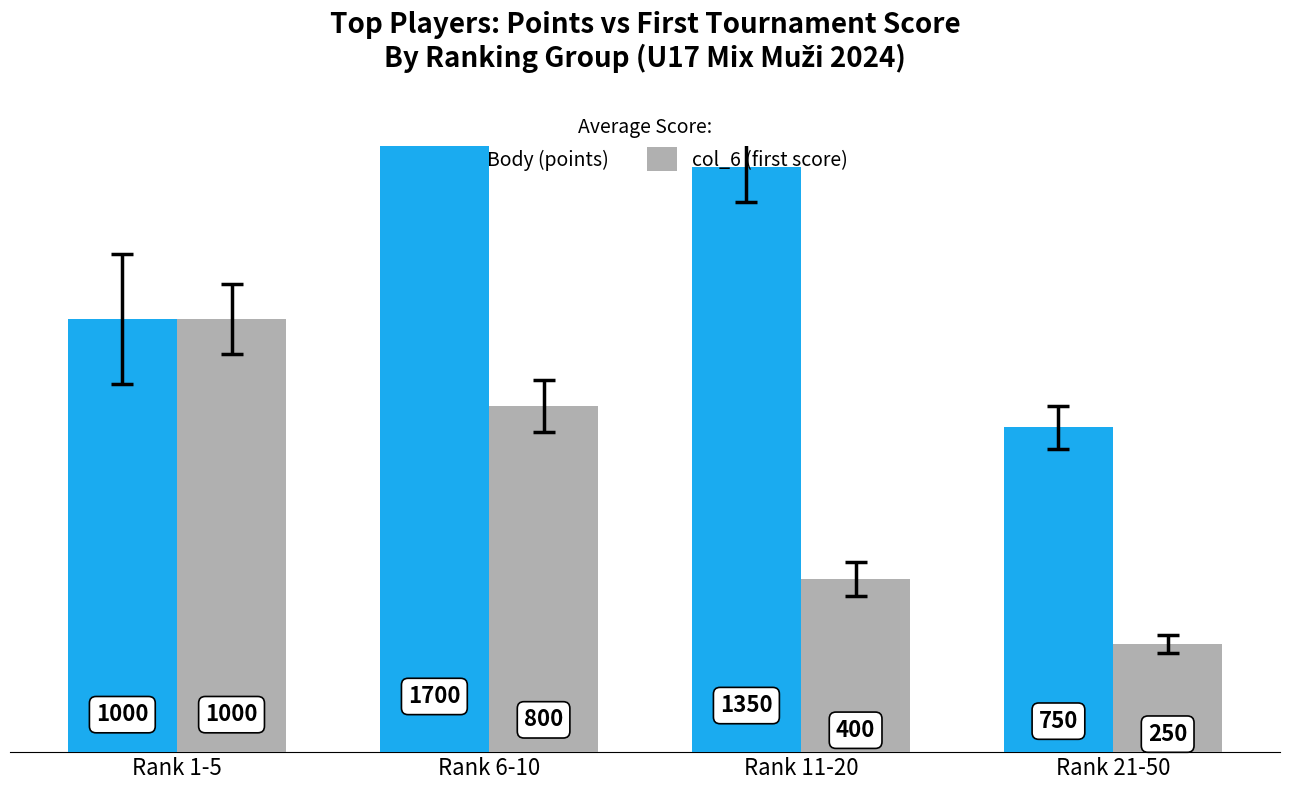

How many distinct data groups are displayed?

2